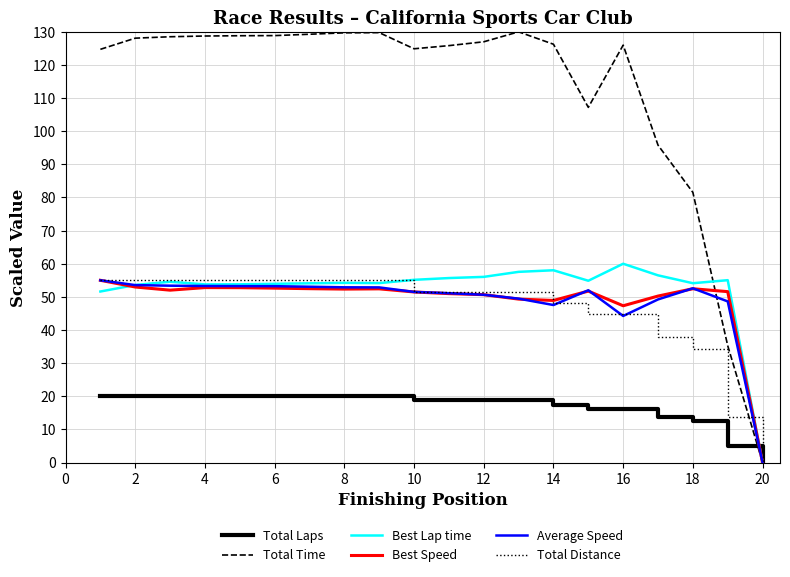

Which series has the widest spread of values?

Total Time